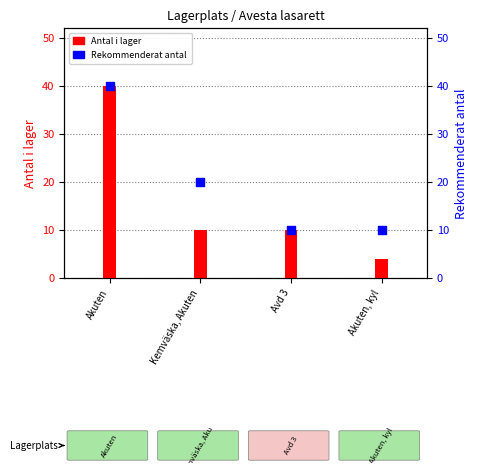

Which series has the largest total across all categories?

Rekommenderat antal